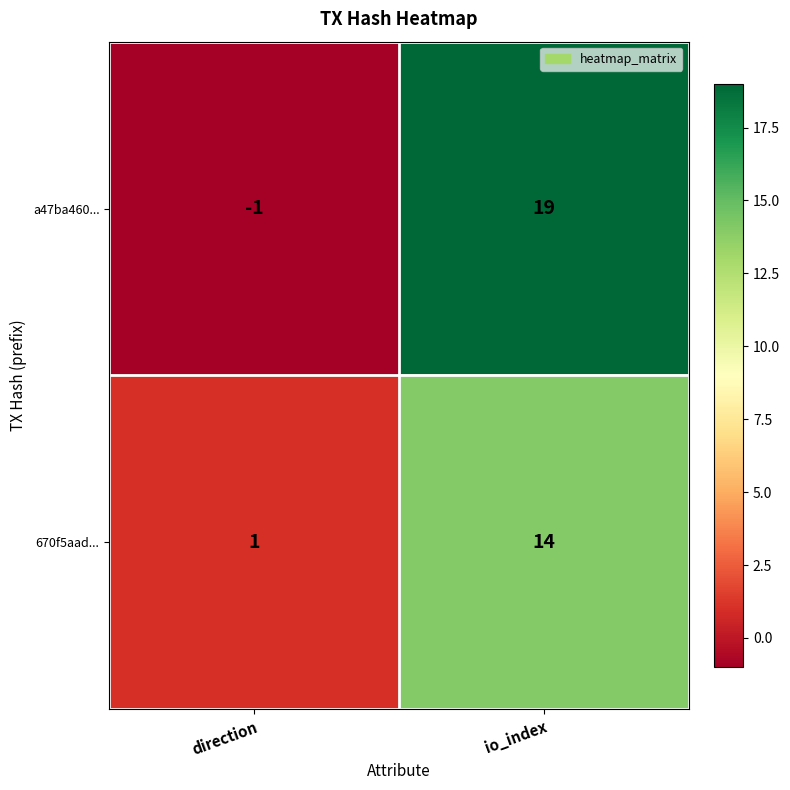

What is the maximum value for 670f5aad...?

14